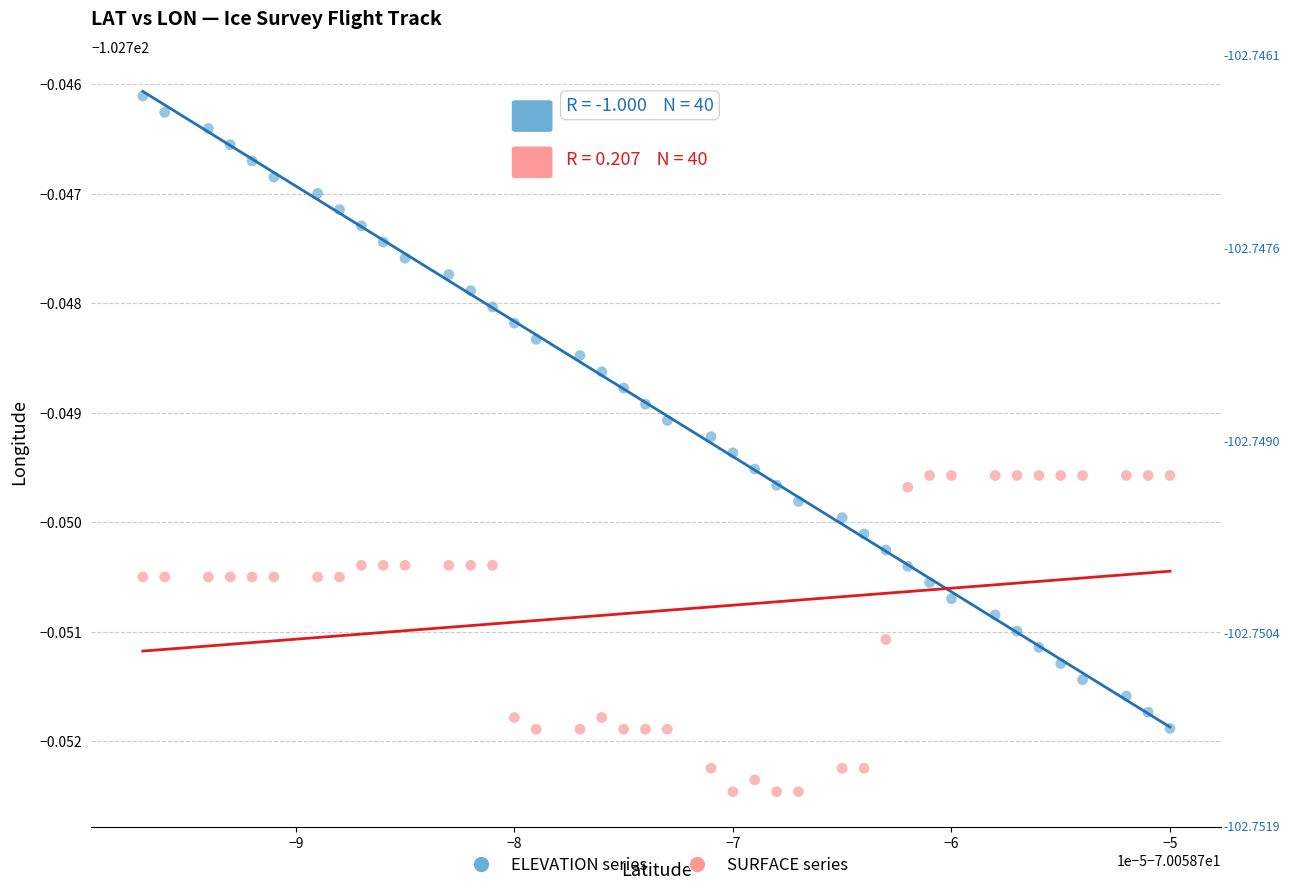

Which series has the largest Y range (max minus min)?

ELEVATION series